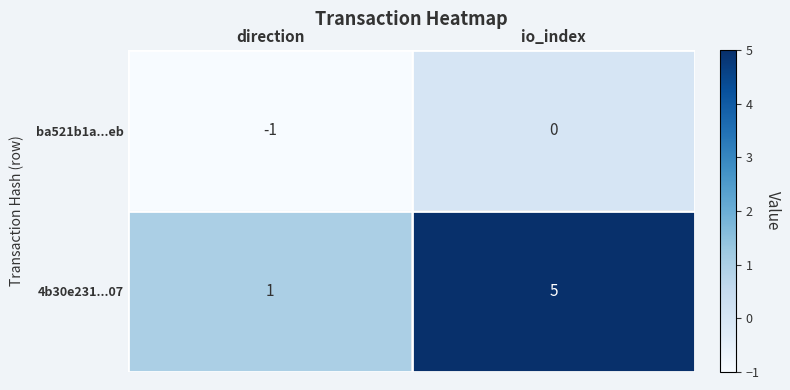

The 4b30e231...07 series shows 2 at io_index. True or false?

False